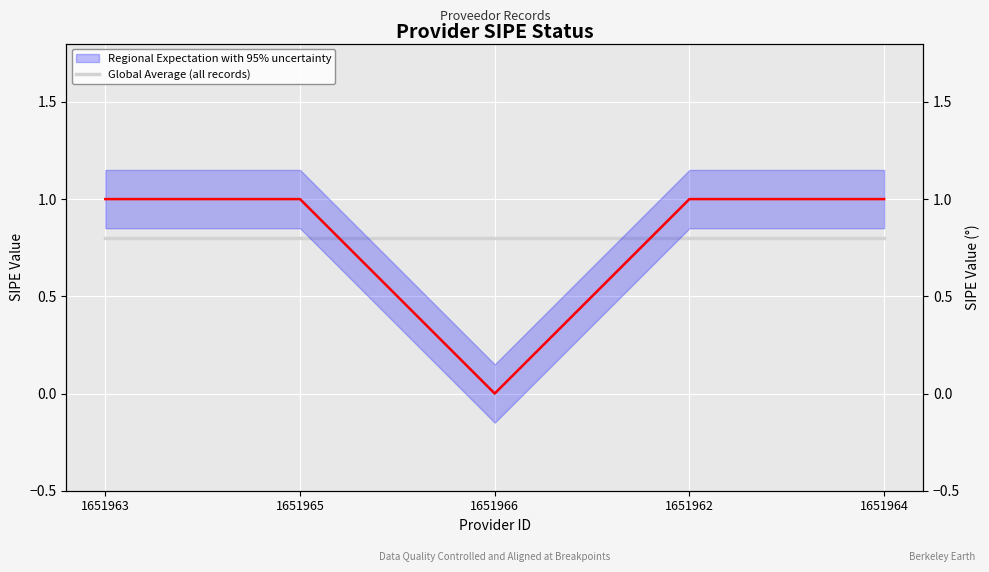

Reading right to left, list all the values displayed in this chart.

1651964=1	1651962=1	1651966=0	1651965=1	1651963=1